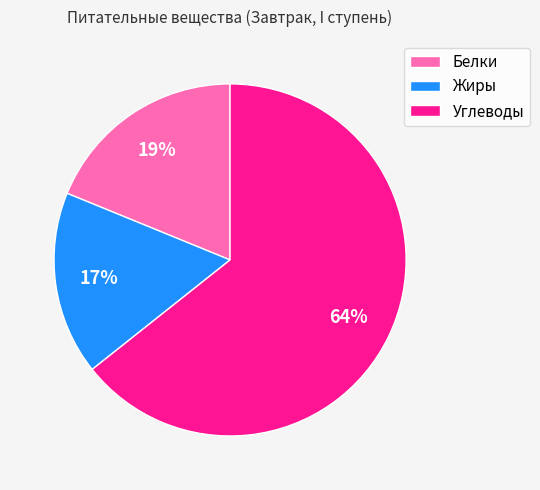

To the nearest percent, what portion does Белки represent?

19%